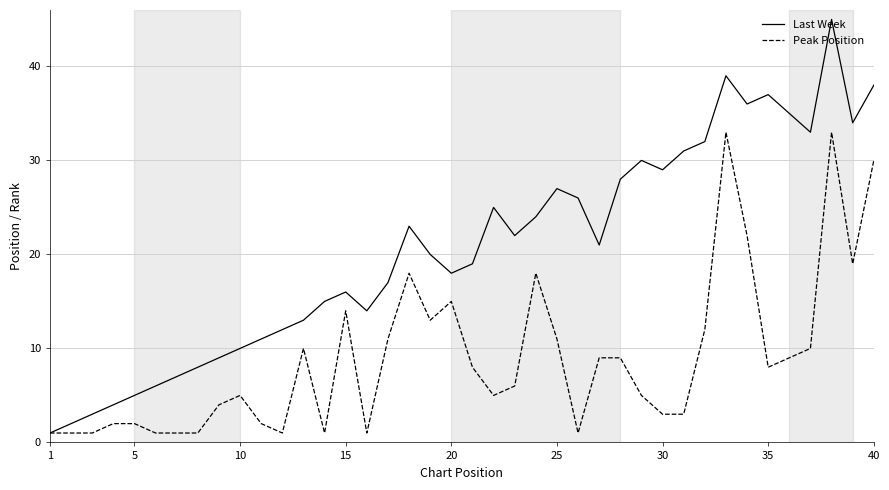

List the series in order of their overall mean, lowest first.

Peak Position, Last Week